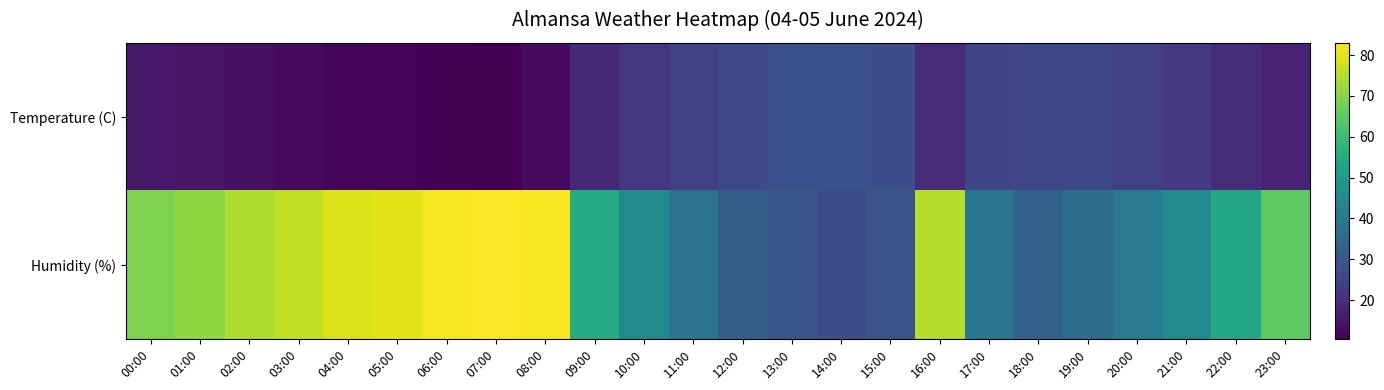

Reading right to left, extract all data points from this chart.

Temperature (C): 23:00=17.3	22:00=19.9	21:00=22.4	20:00=24.1	19:00=26.1	18:00=26.2	17:00=25.3	16:00=19.5	15:00=27.9	14:00=28.9	13:00=28.2	12:00=26.5	11:00=24.6	10:00=21.9	09:00=18.7	08:00=12.7	07:00=10.5	06:00=10.8	05:00=11.2	04:00=11.9	03:00=12.6	02:00=13.4	01:00=14.4	00:00=15.5
Humidity (%): 23:00=65.0	22:00=54.0	21:00=45.0	20:00=40.0	19:00=36.0	18:00=33.0	17:00=39.0	16:00=75.0	15:00=29.0	14:00=27.0	13:00=30.0	12:00=32.0	11:00=38.0	10:00=45.0	09:00=55.0	08:00=82.0	07:00=83.0	06:00=82.0	05:00=80.0	04:00=79.0	03:00=76.0	02:00=74.0	01:00=71.0	00:00=69.0